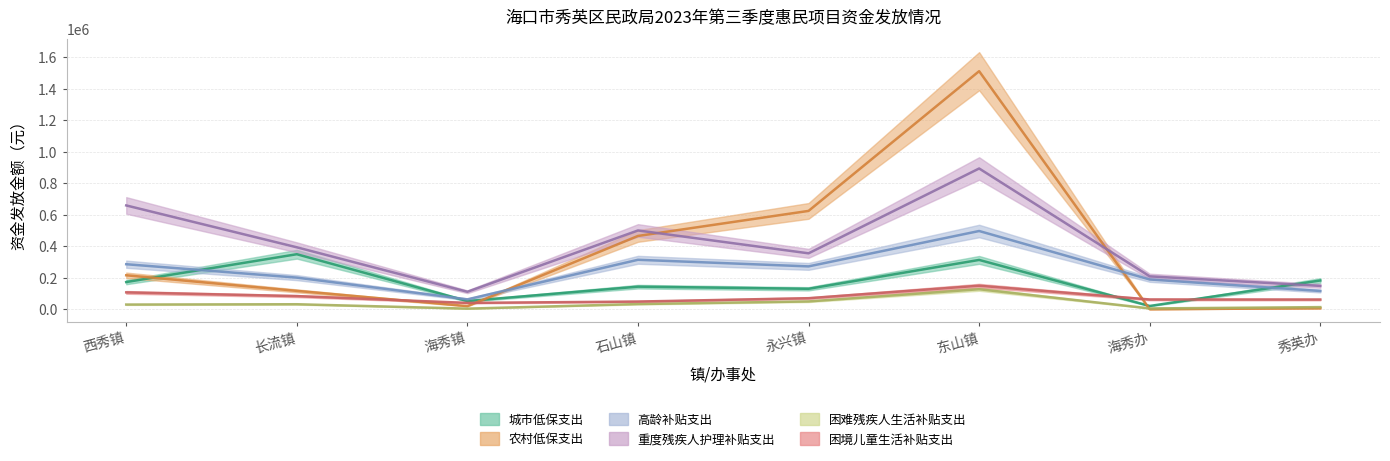

True or false: 农村低保支出 and 城市低保支出 cross at least once.

True